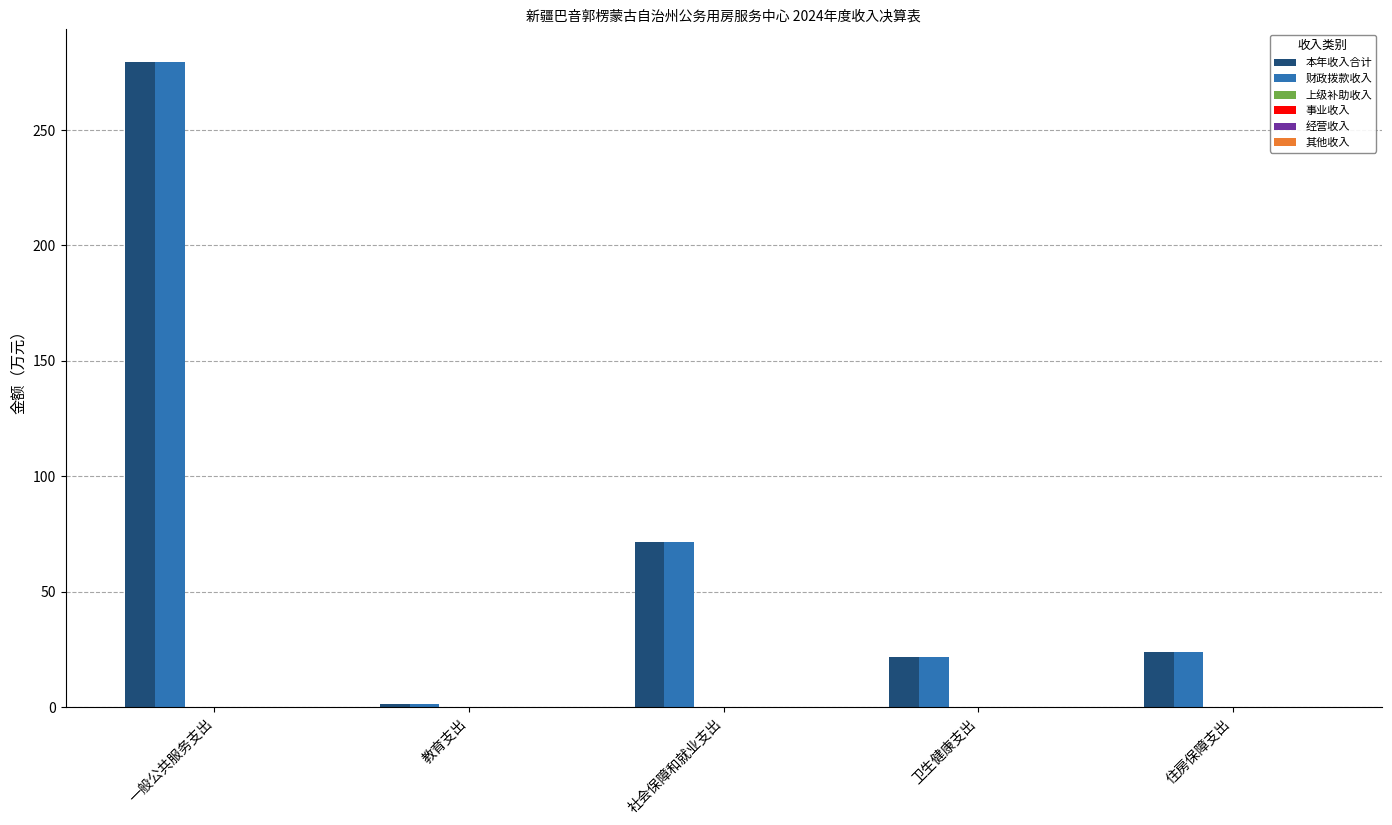

How many distinct data groups are displayed?

2